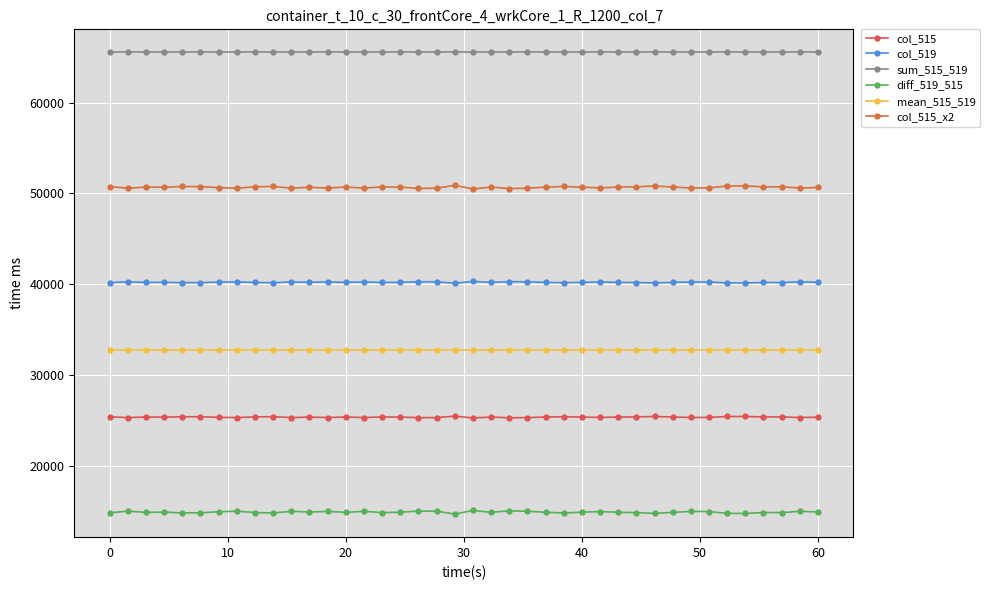

What is the difference between the maximum and second lowest values in the col_519 series?

165